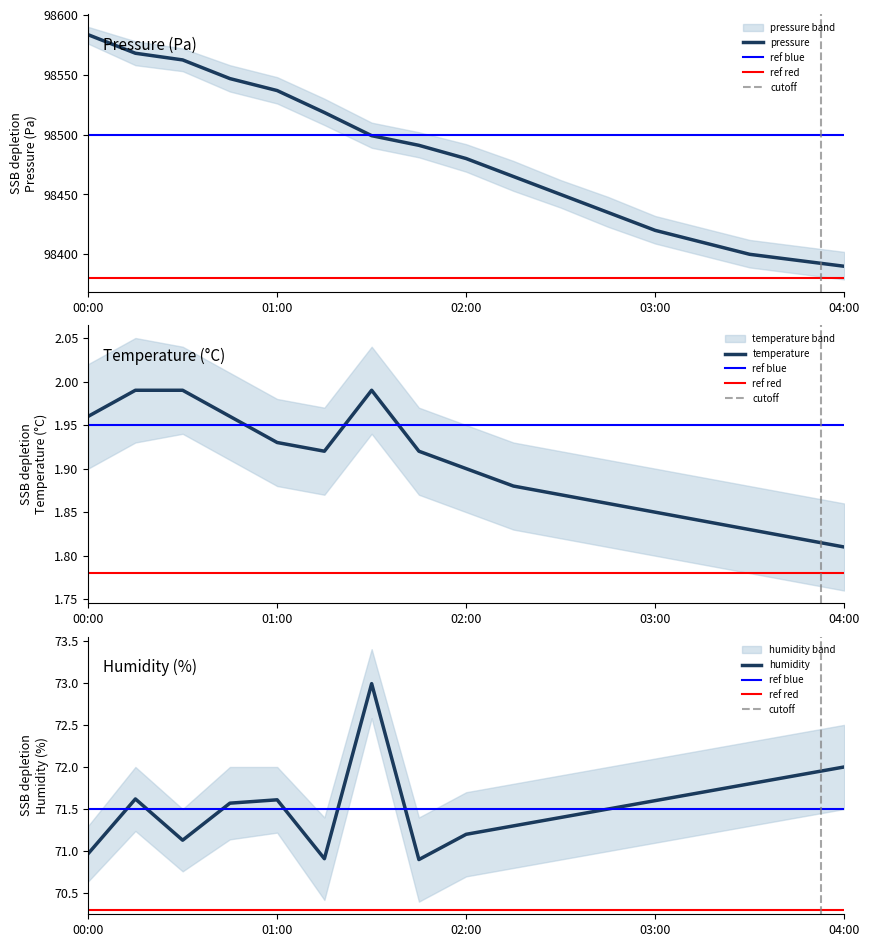

What is the label of the 2nd point from the left?

00:15